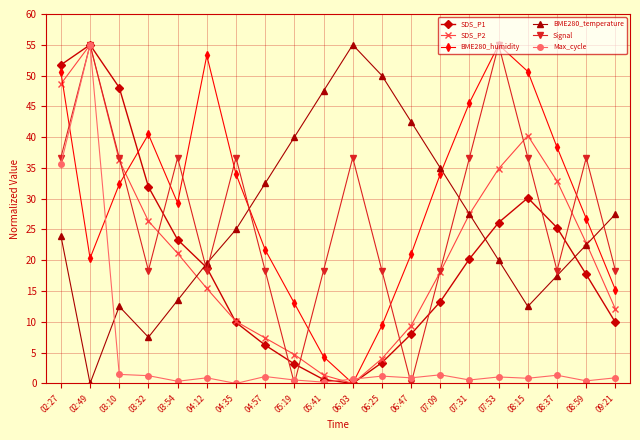

At which label does BME280_temperature reach its peak?

06:03